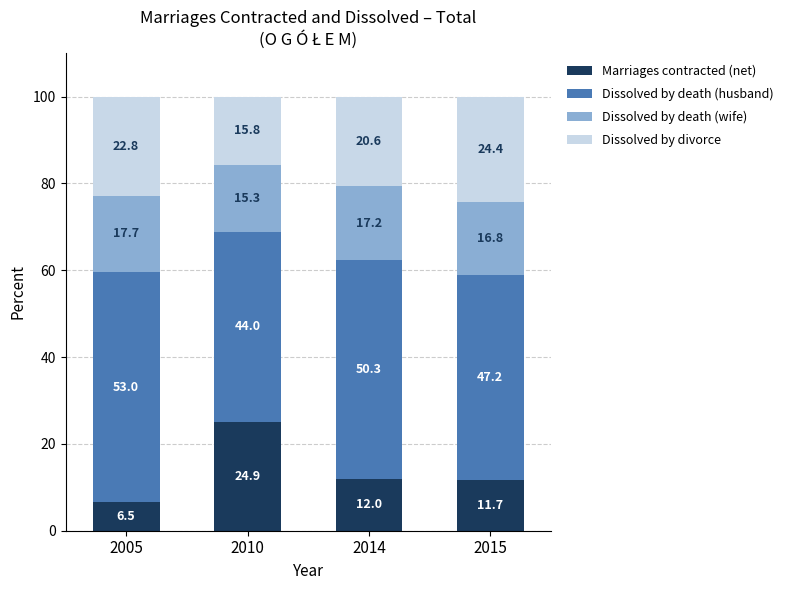

How many distinct data groups are displayed?

4